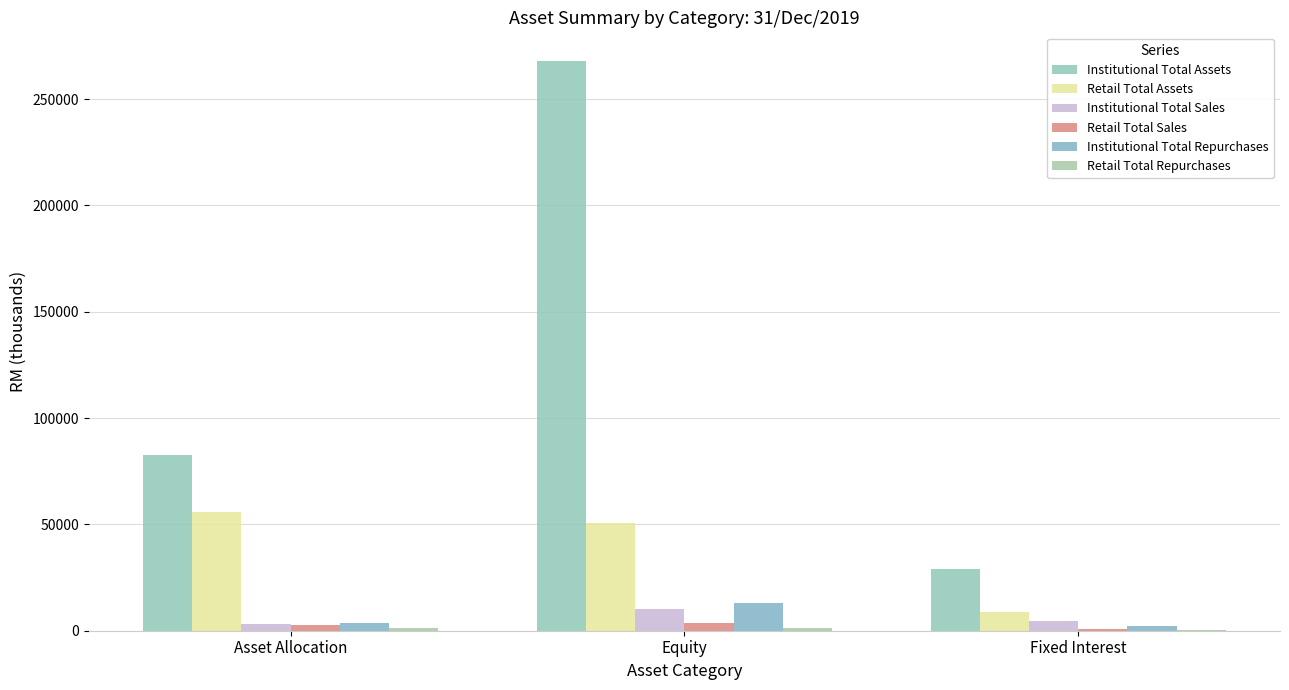

What is the total value across all series at Asset Allocation?

149240.1